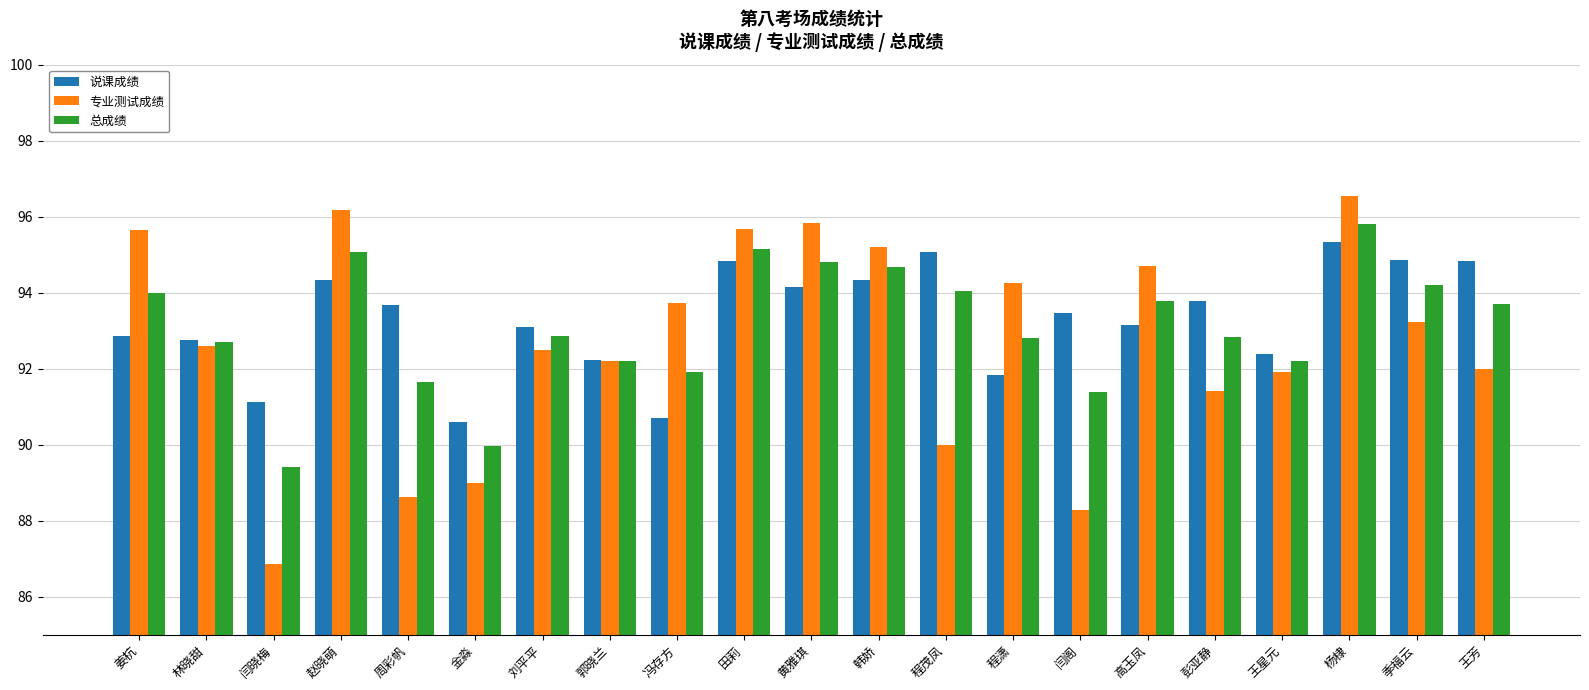

What is the value of the 说课成绩 bar at the 6th from the left?

90.6